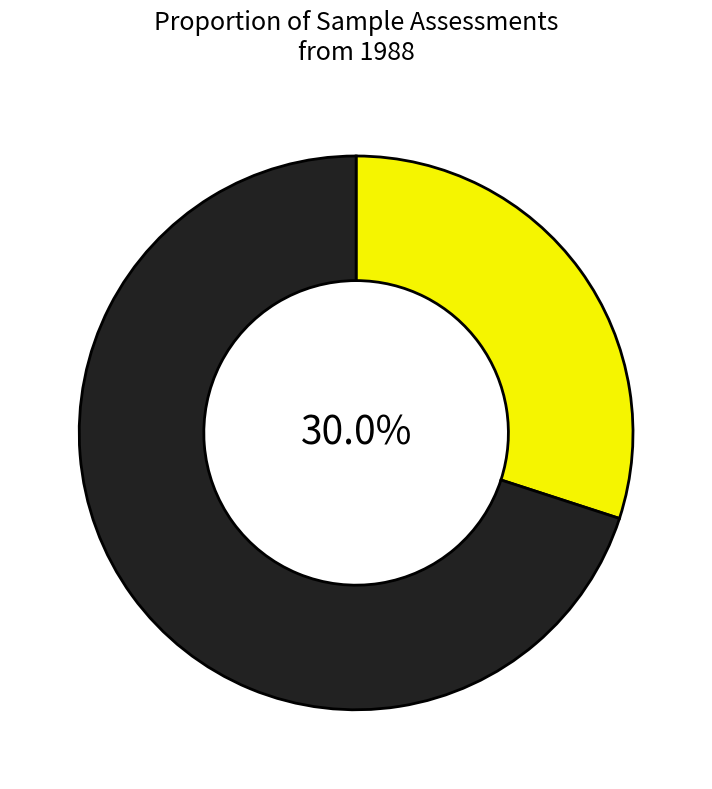

How many segments does this pie chart have?

2